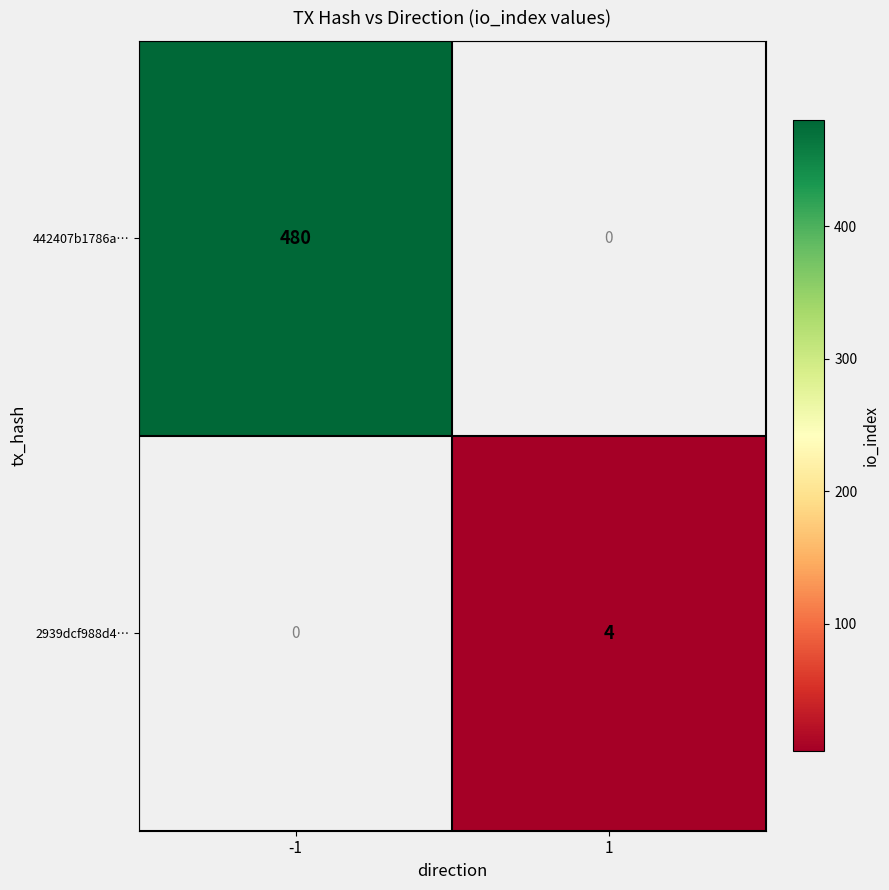

True or false: 442407b1786a… has a value of 480 at -1.

True